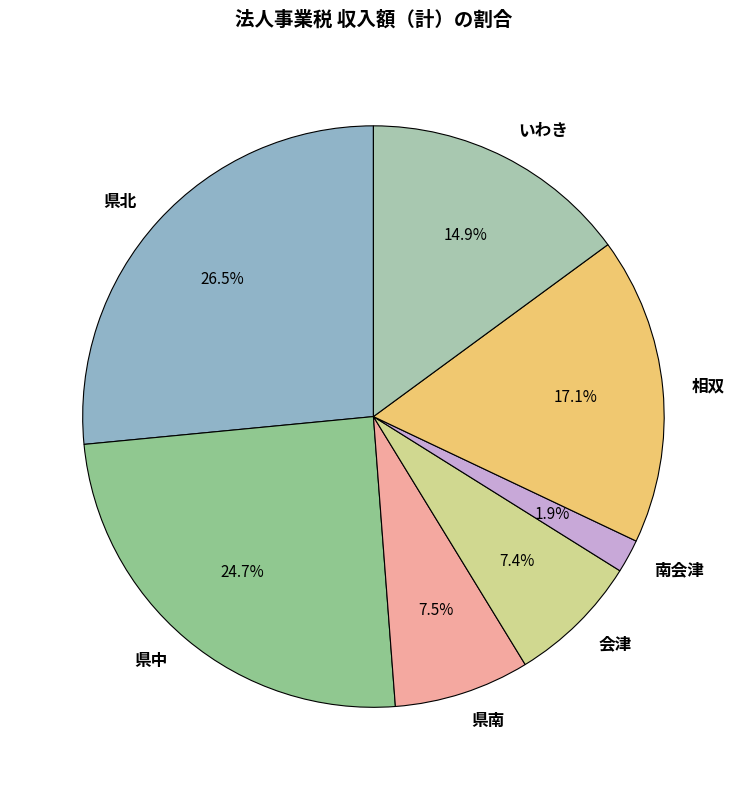

Which slice is the largest?

県北